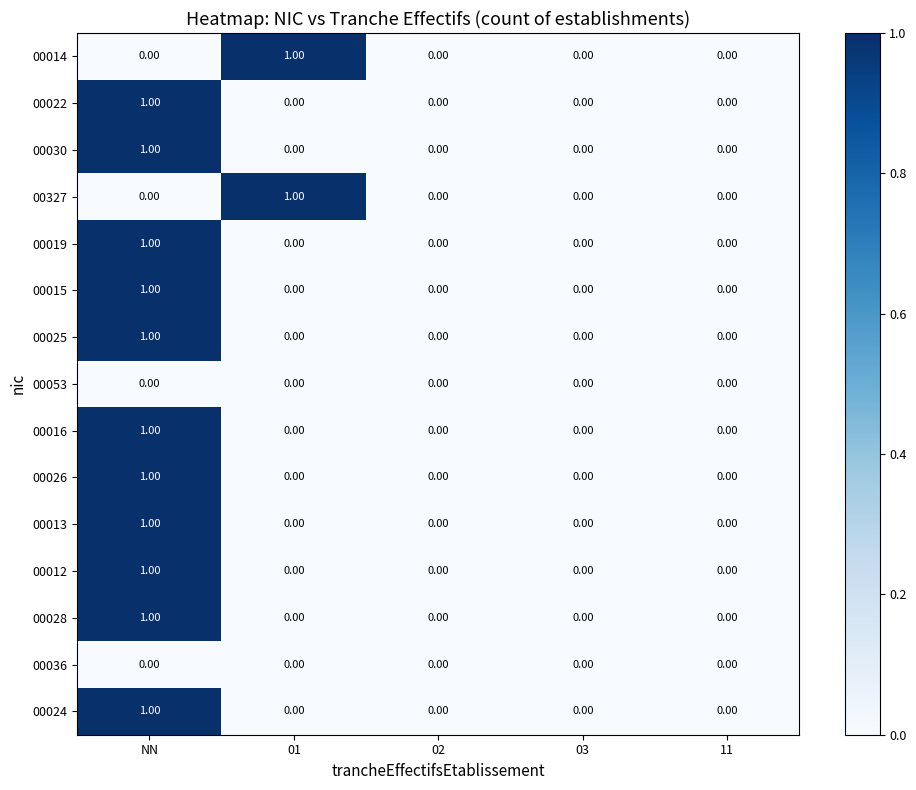

At which category is the sum across all series the highest?

NN